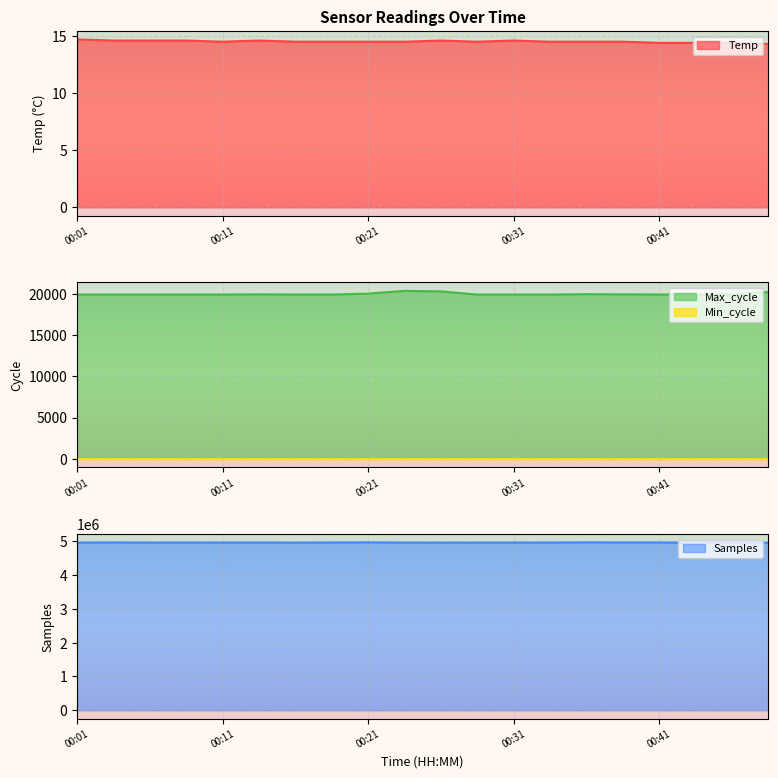

True or false: Temp has a value of 5.8 at 00:24.

False